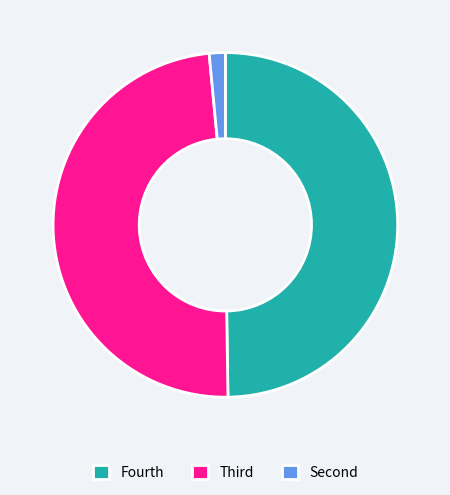

True or false: Fourth accounts for 50% of the total.

True